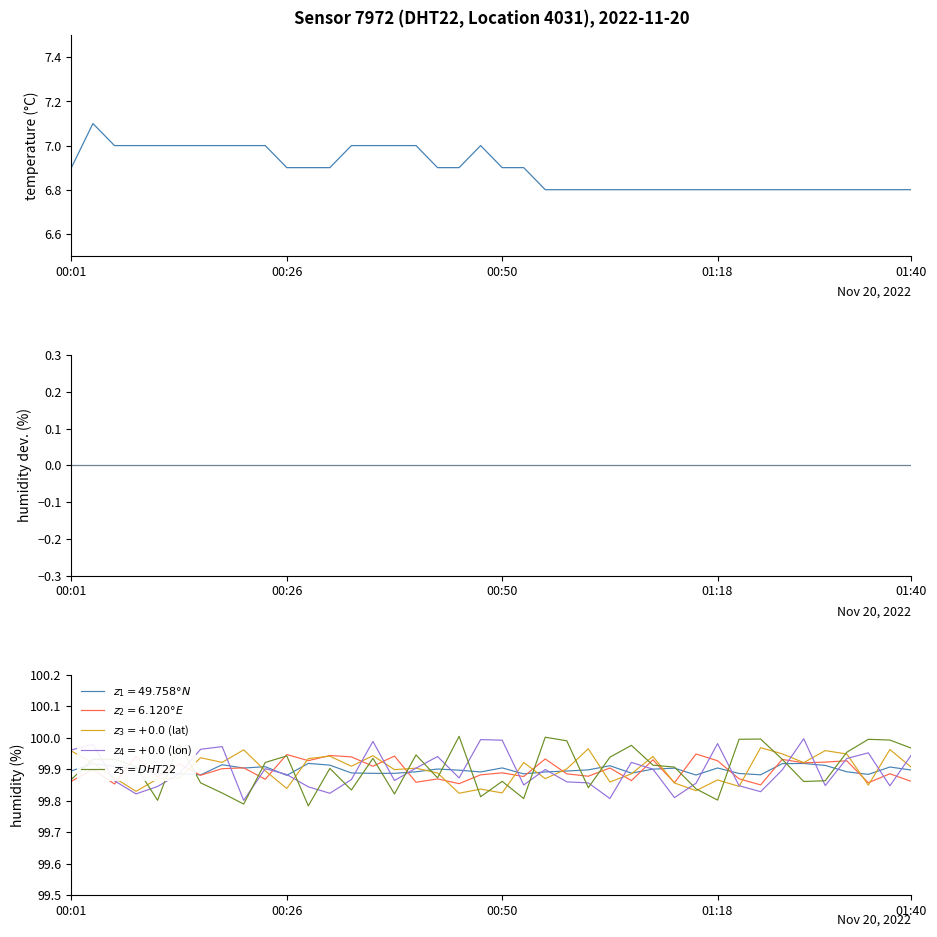

What is the label of the 12th point from the left?

11